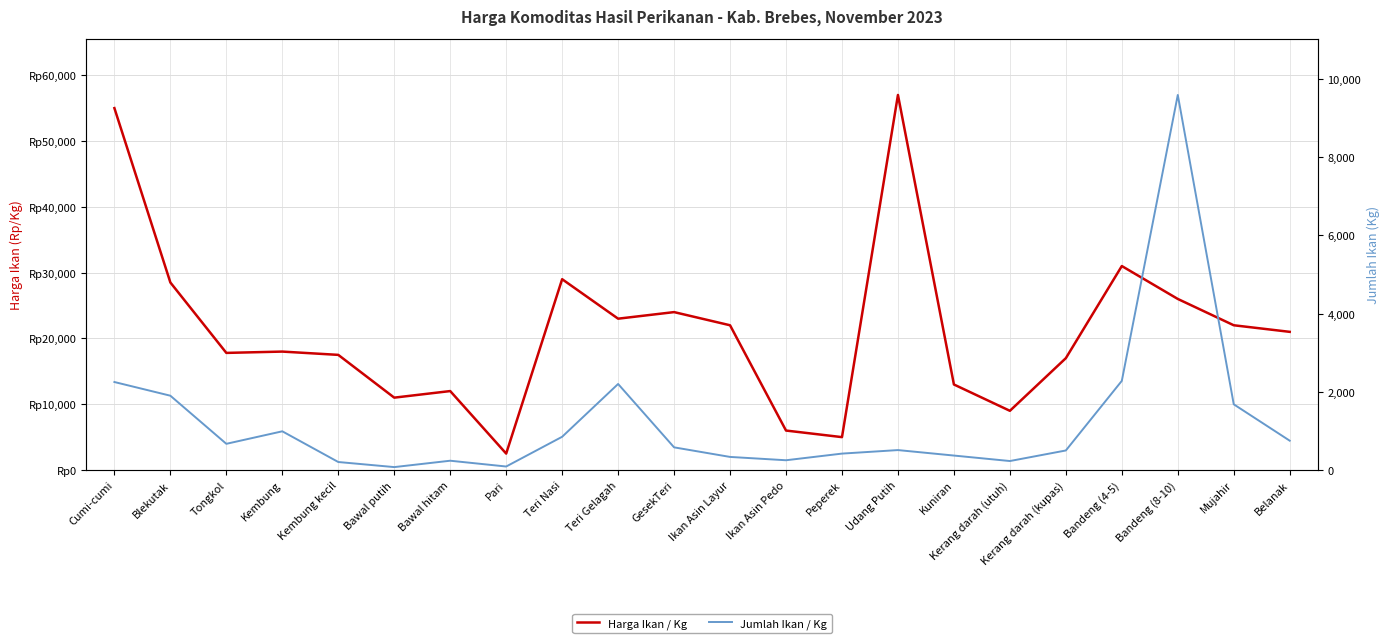

What is the minimum value shown in the chart?

75